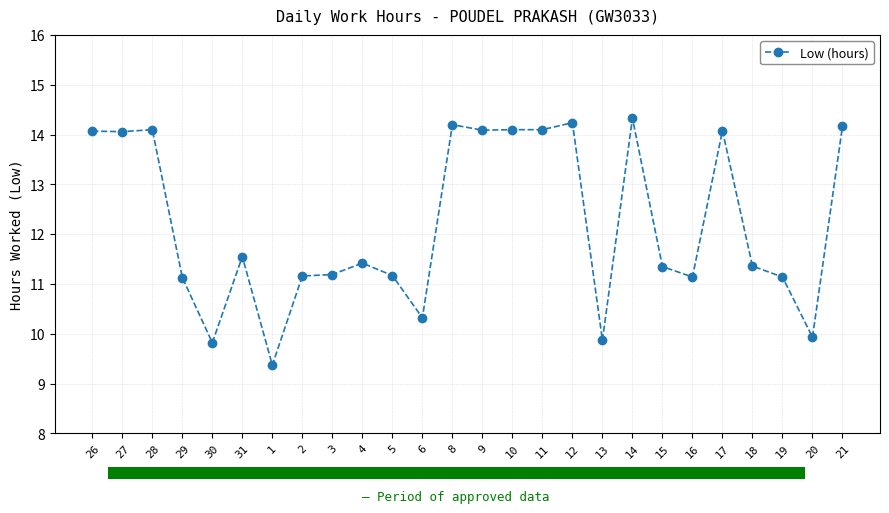

What position from the right is 1?

20